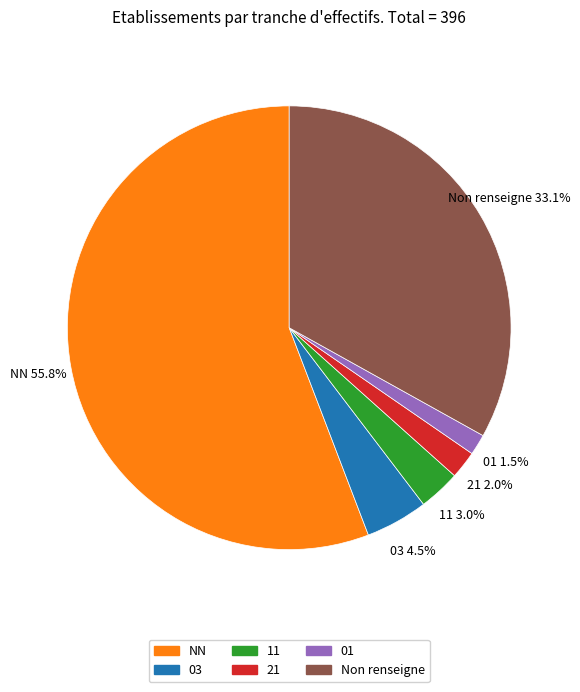

Does any single category account for the majority?

Yes